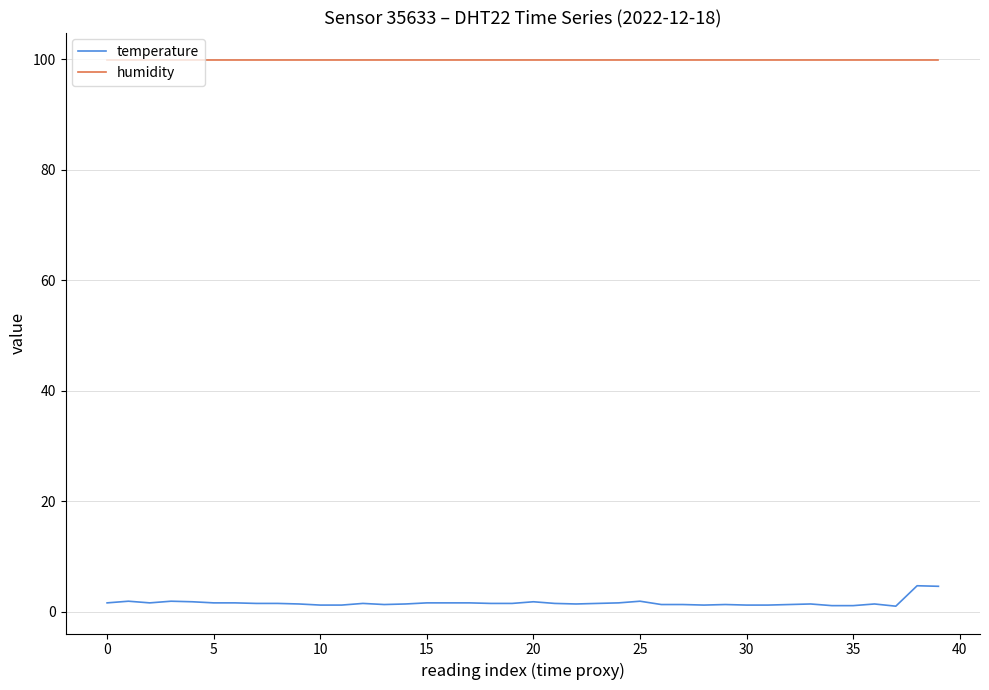

True or false: temperature and humidity intersect in this chart.

False